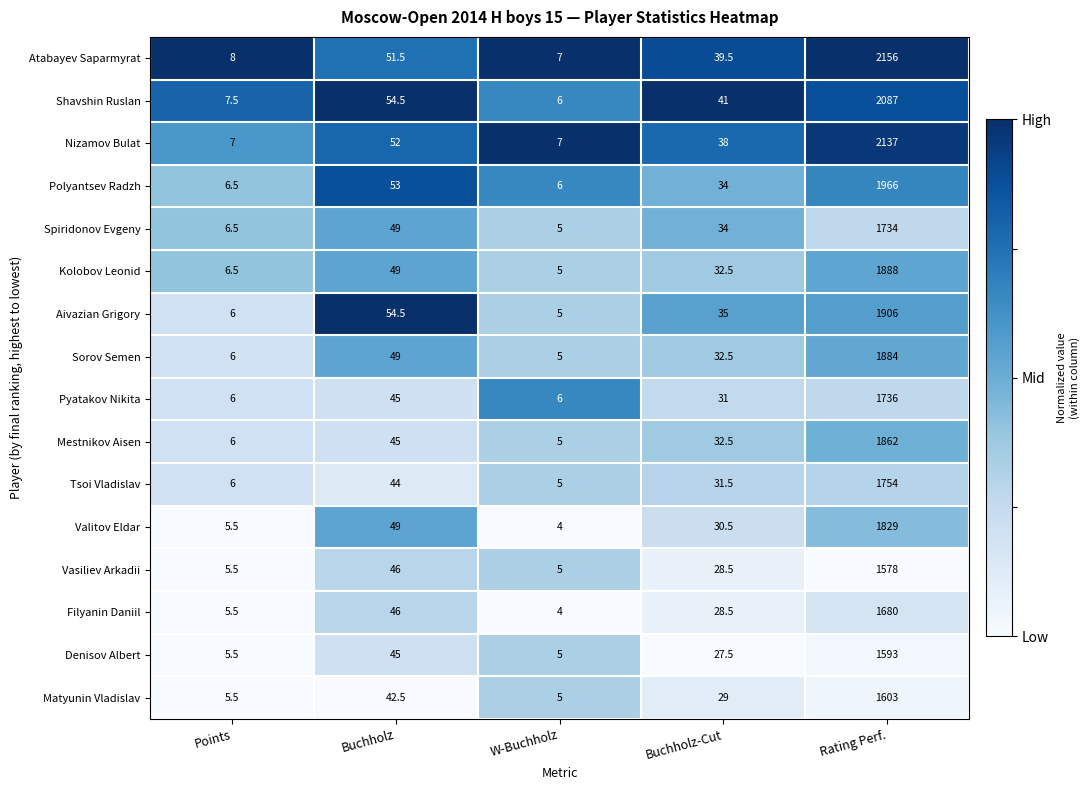

What is the total value across all series at Buchholz-Cut?

525.5